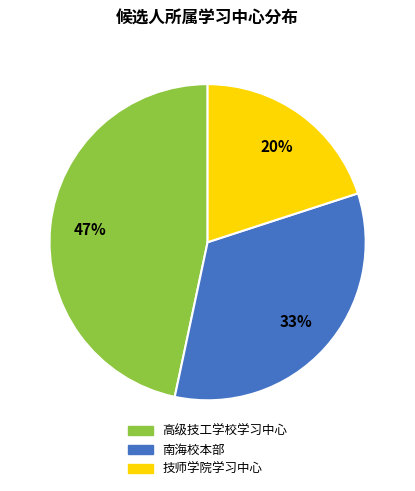

Does any single category account for the majority?

No